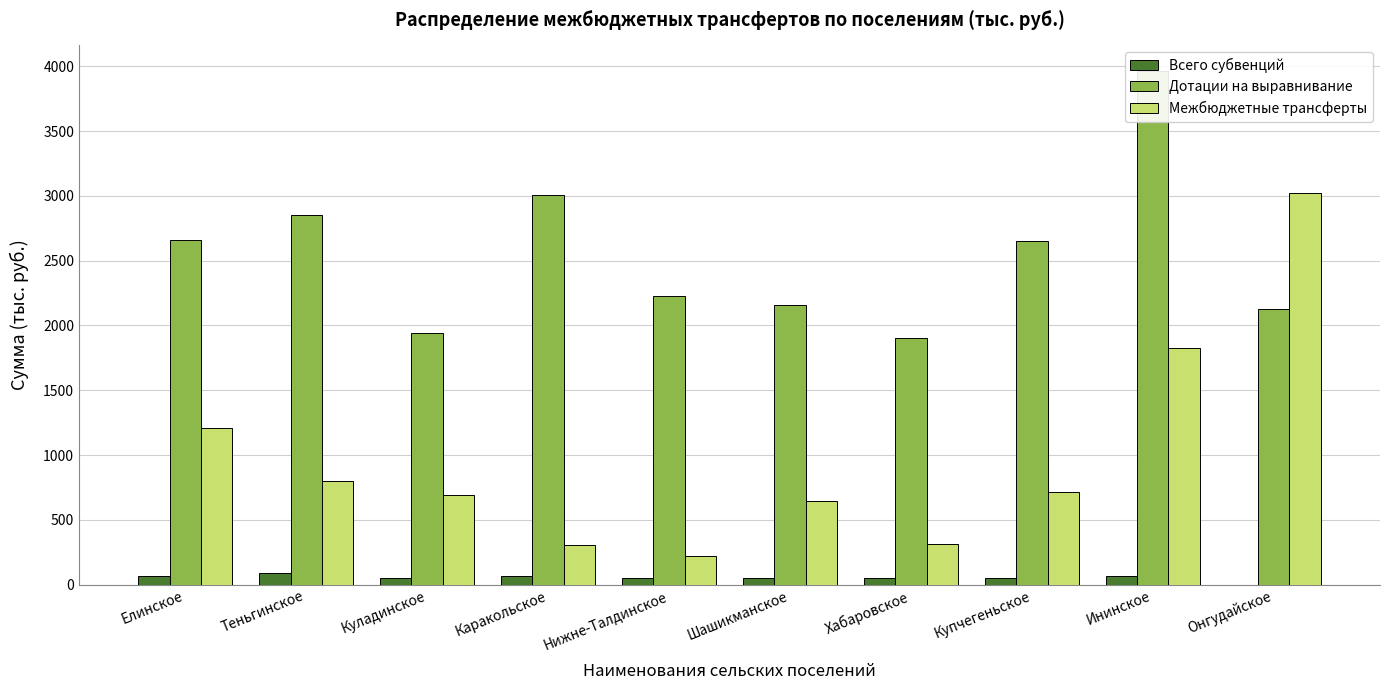

What position from the left is Теньгинское?

2